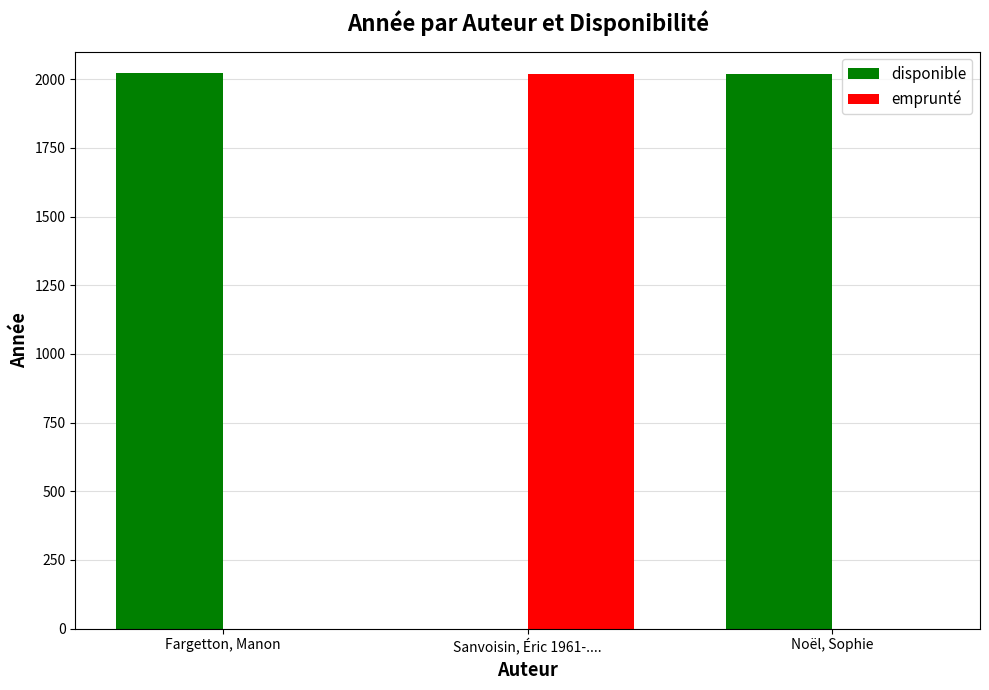

Where is disponible nearest to the value 1011?

Noël, Sophie